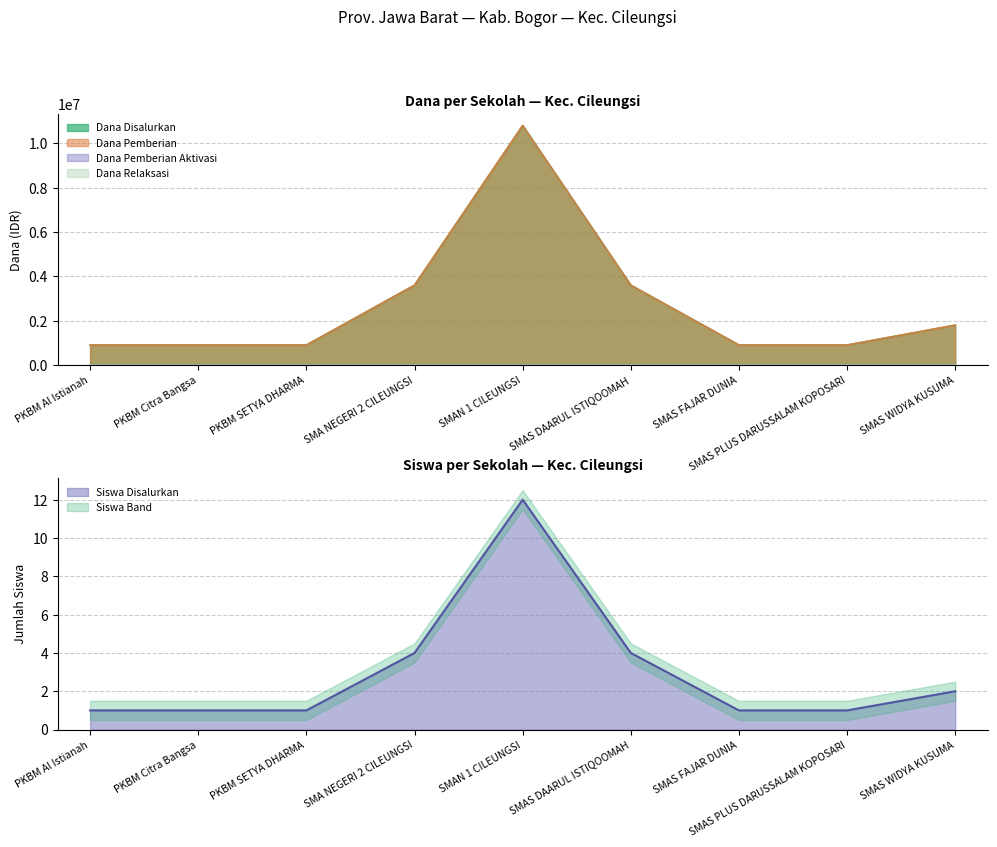

Which series has the widest spread of values?

Dana Disalurkan